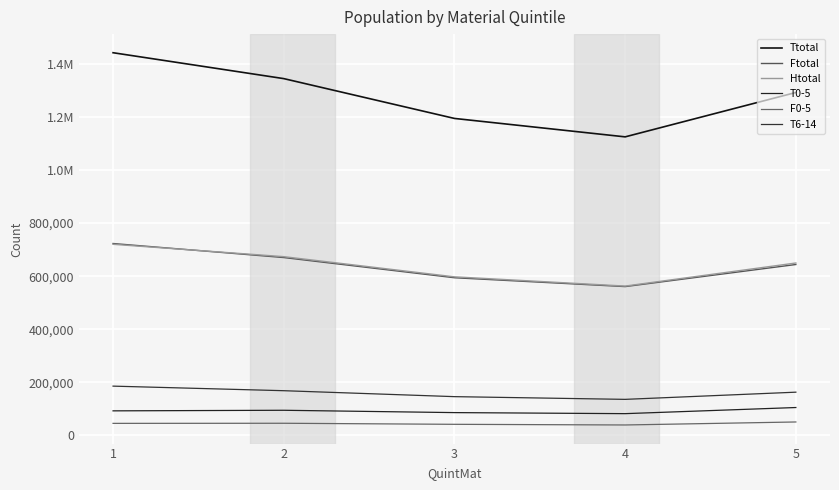

At which category does the chart reach its peak across all series?

1